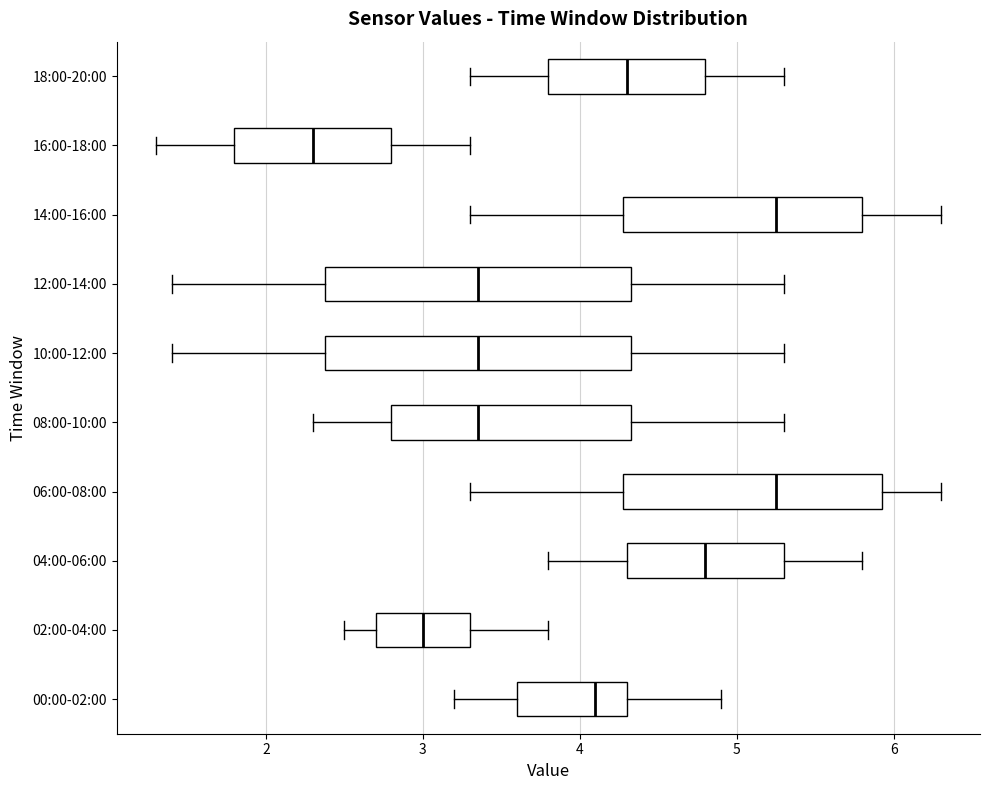

Where does the left whisker of the box for 00:00-02:00 end on the x-axis? The values are not printed on the chart, so give them approximately, as read against the axis.

3.2